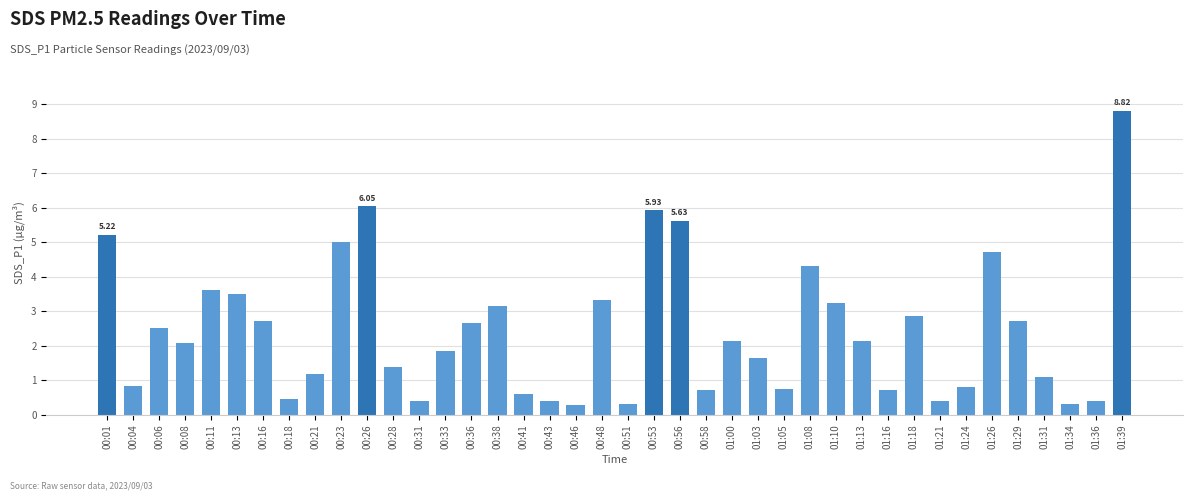

What is the label of the 15th bar from the right?

01:03